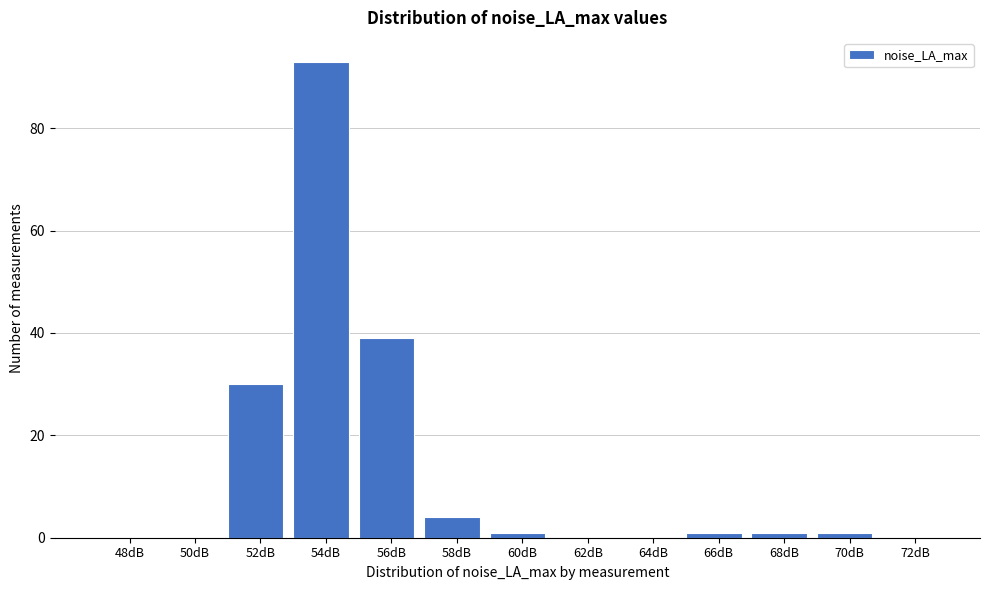

Reading right to left, what are all the values shown in this chart?

72dB=0	70dB=1	68dB=1	66dB=1	64dB=0	62dB=0	60dB=1	58dB=4	56dB=39	54dB=93	52dB=30	50dB=0	48dB=0